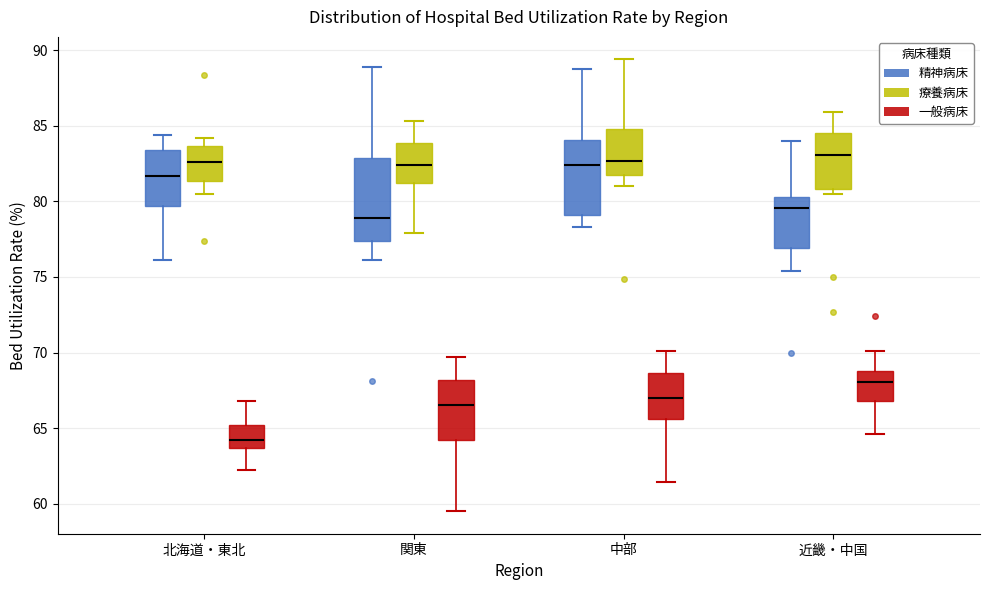

Reading left to right, read every box against the y-axis: the position of its median line, the range the box covers, and the ends of its whiskers. The values are not printed on the chart, so give them approximately, as read against the axis.

北海道・東北 (精神病床): median 81.5, box 79.5 to 83.5, whiskers 76.0 to 84.5
北海道・東北 (療養病床): median 82.5, box 81.5 to 83.5, whiskers 80.5 to 84.0
北海道・東北 (一般病床): median 64.0, box 63.5 to 65.0, whiskers 62.0 to 67.0
関東 (精神病床): median 79.0, box 77.5 to 83.0, whiskers 76.0 to 89.0
関東 (療養病床): median 82.5, box 81.5 to 84.0, whiskers 78.0 to 85.5
関東 (一般病床): median 66.5, box 64.0 to 68.0, whiskers 59.5 to 69.5
中部 (精神病床): median 82.5, box 79.0 to 84.0, whiskers 78.5 to 89.0
中部 (療養病床): median 82.5, box 82.0 to 85.0, whiskers 81.0 to 89.5
中部 (一般病床): median 67.0, box 65.5 to 68.5, whiskers 61.5 to 70.0
近畿・中国 (精神病床): median 79.5, box 77.0 to 80.5, whiskers 75.5 to 84.0
近畿・中国 (療養病床): median 83.0, box 81.0 to 84.5, whiskers 80.5 to 86.0
近畿・中国 (一般病床): median 68.0, box 67.0 to 69.0, whiskers 64.5 to 70.0